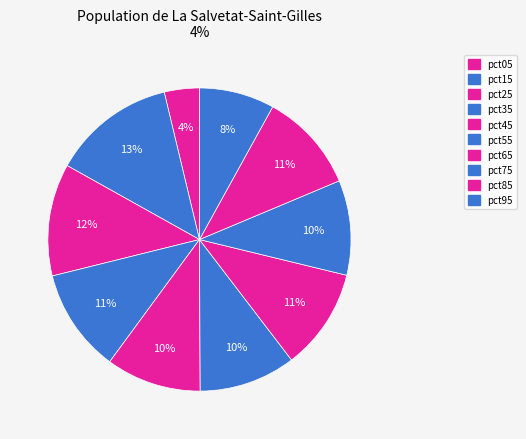

Which has a higher value, pct05 or pct35?

pct35